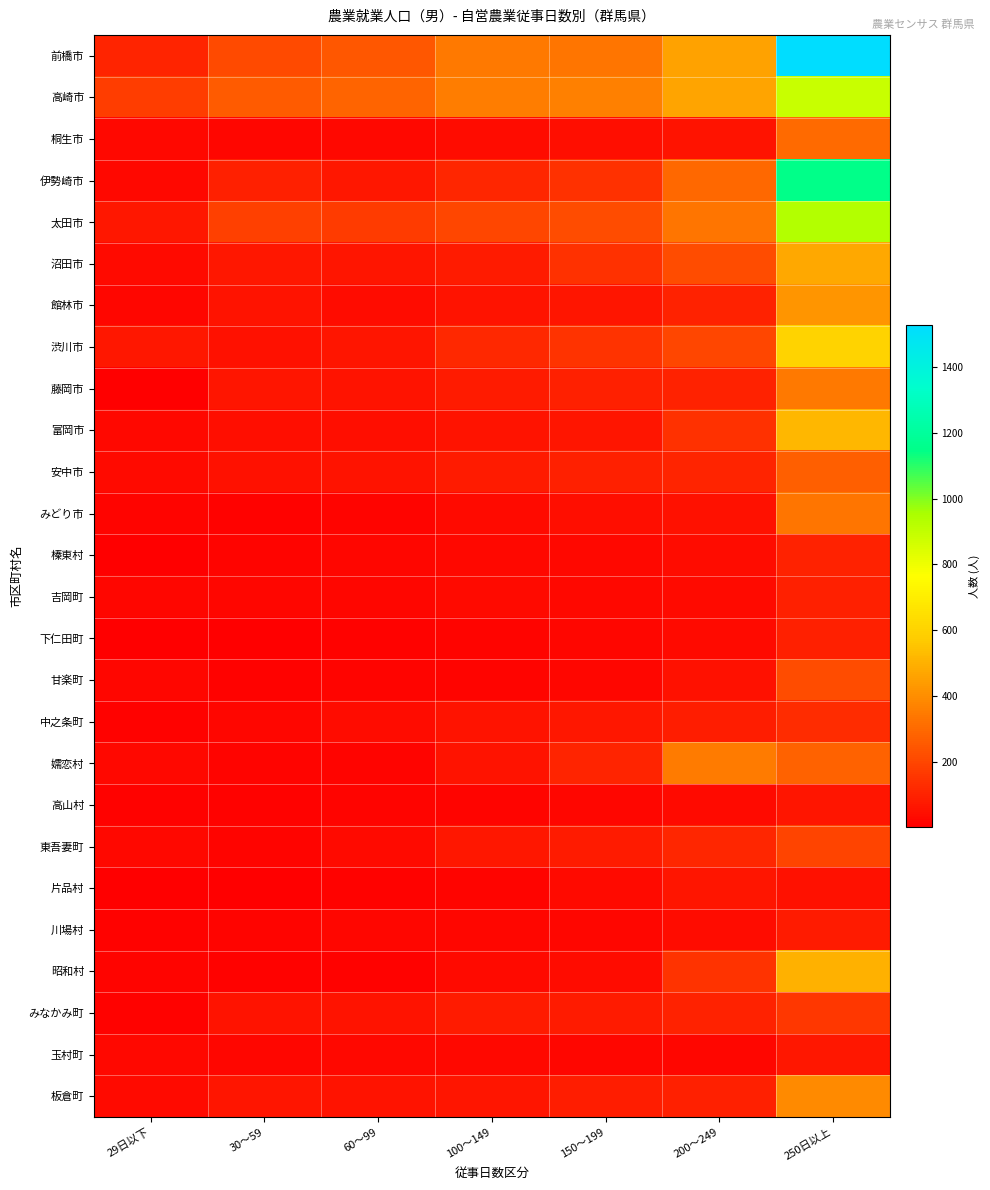

What is the maximum value shown in the chart?

1529